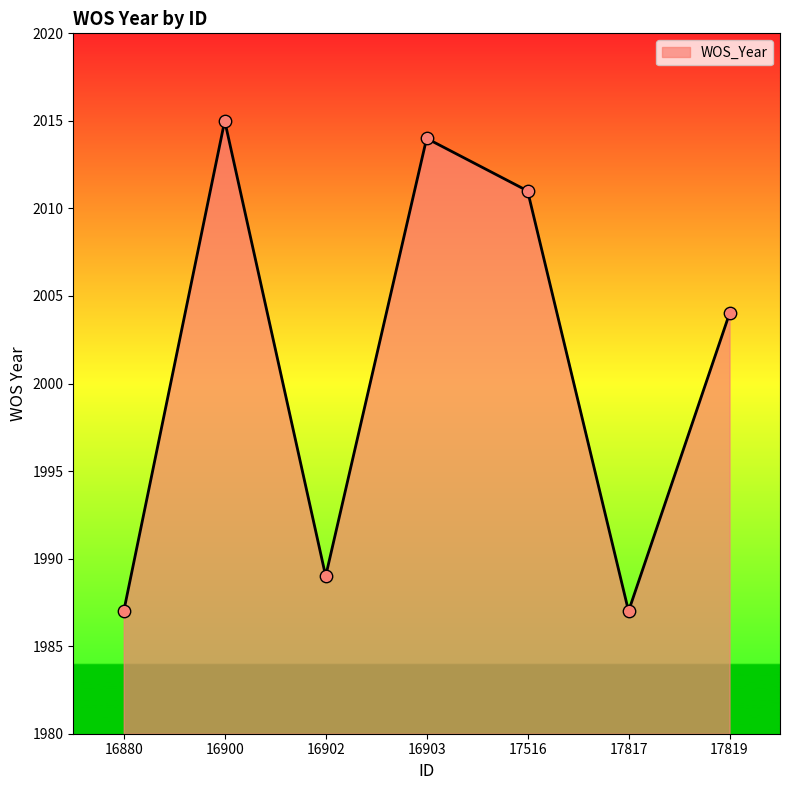

Between 16880 and 17516, which is larger?

17516